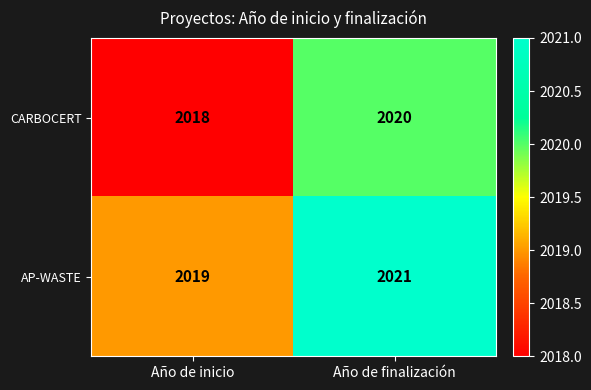

The value of CARBOCERT at Año de inicio is 2018. True or false?

True